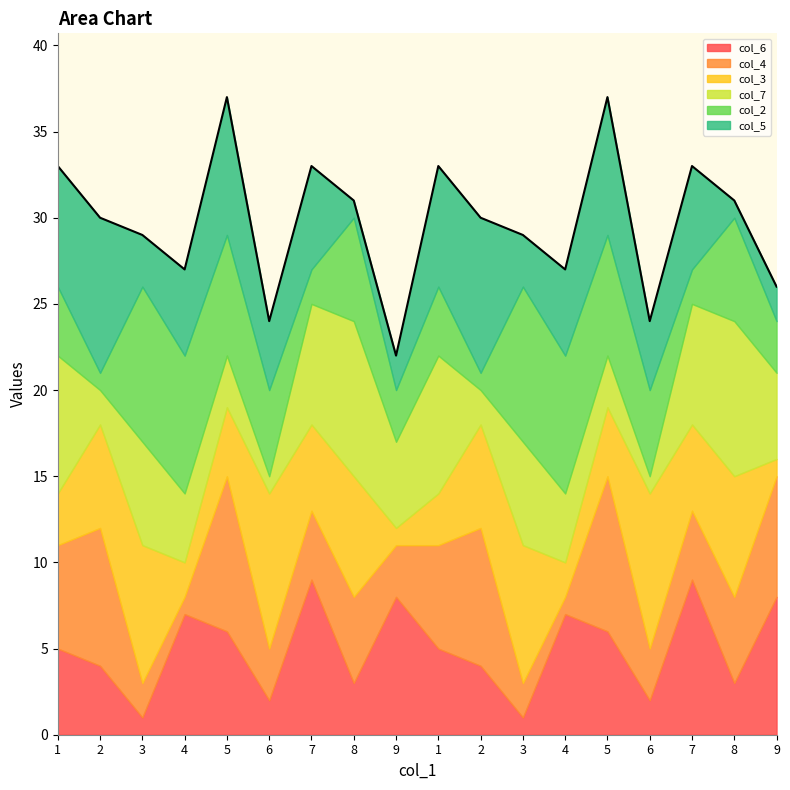

What is the sum of all col_2 values?

90